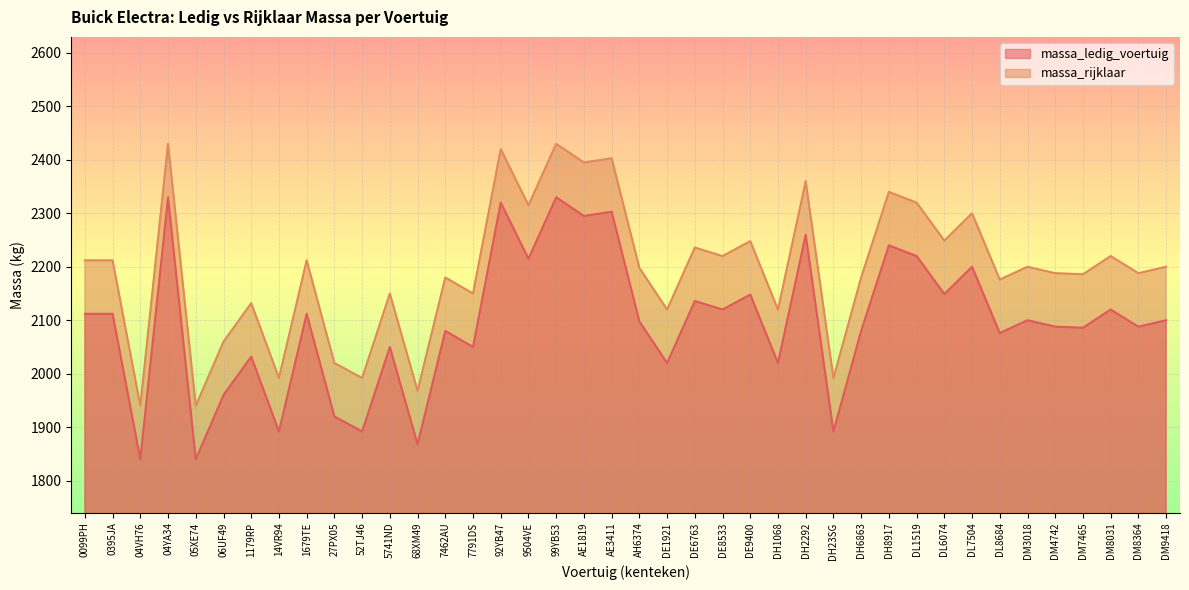

At which category does massa_ledig_voertuig reach its first local peak?

04YA34